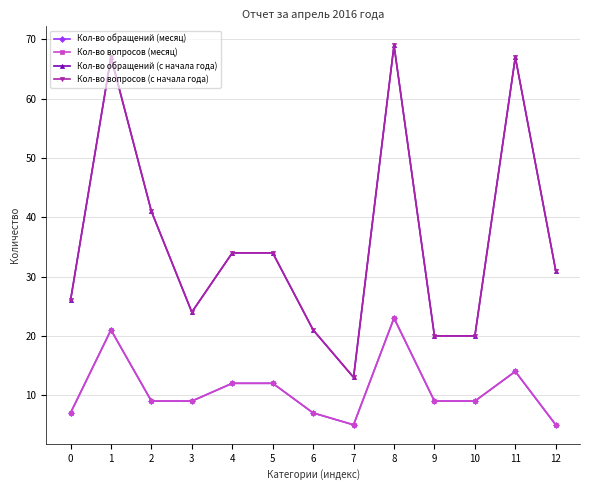

True or false: Кол-во обращений (месяц) and Кол-во обращений (с начала года) cross at least once.

False